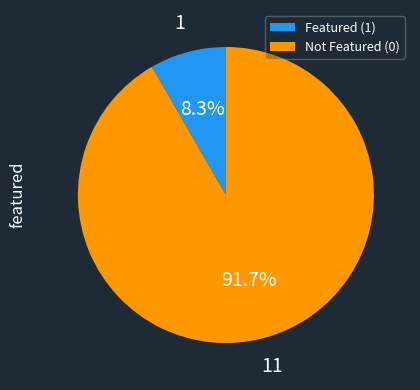

Rank the categories by value from lowest to highest.

Featured (1), Not Featured (0)